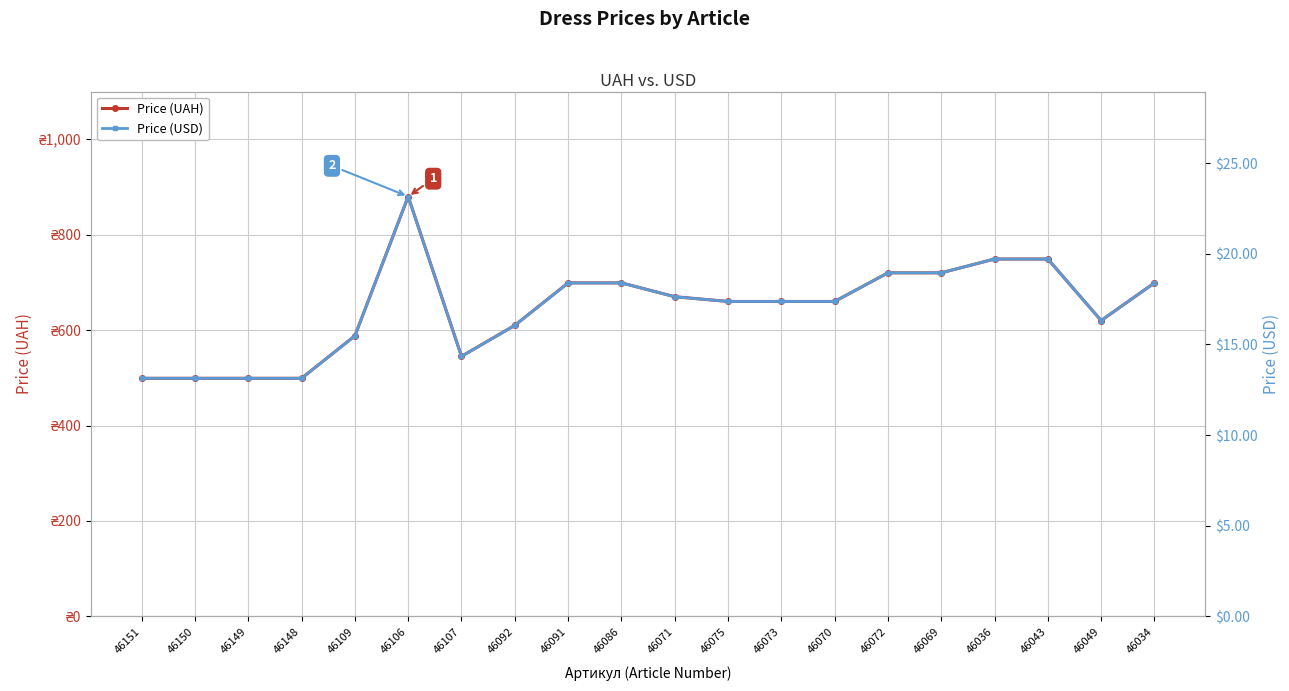

How many values in the Price (UAH) series are below 660?

8